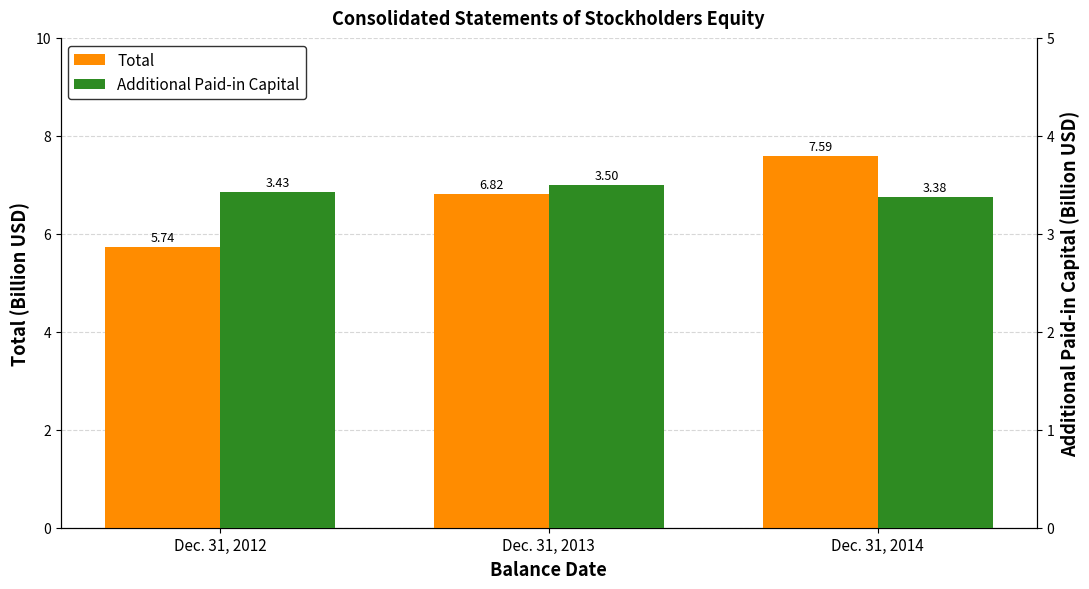

What is the value of the Total bar at the 2nd from the left?

6.8